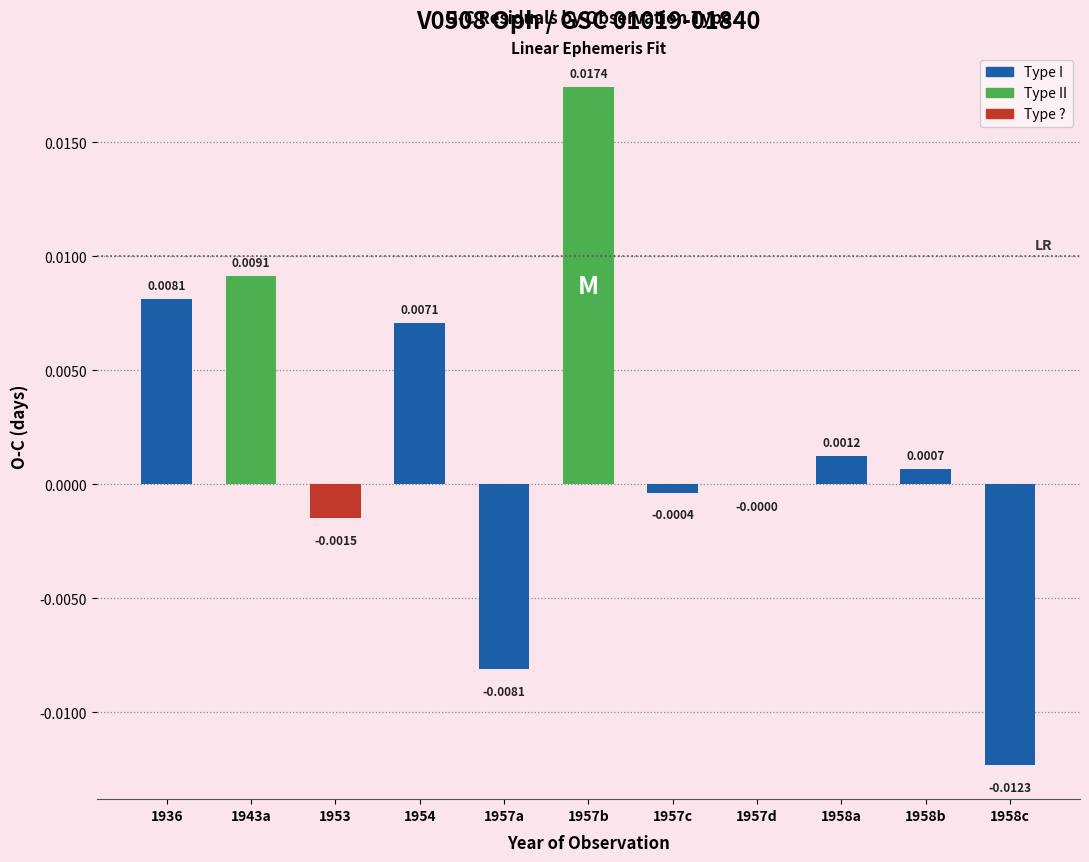

Between 1958a and 1957c, which is larger?

1958a